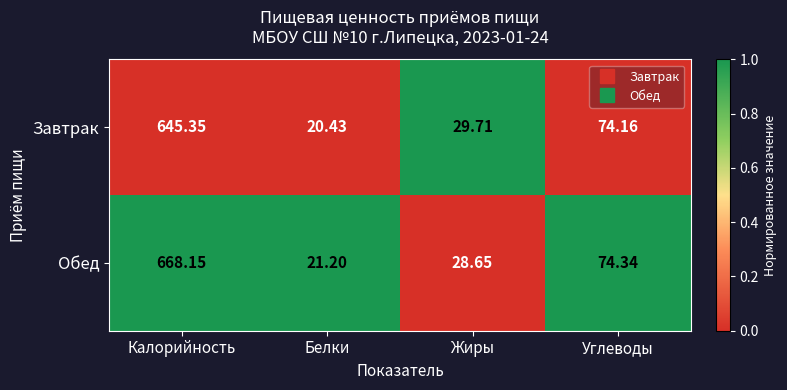

Rank the series by their average value, from lowest to highest.

Завтрак, Обед